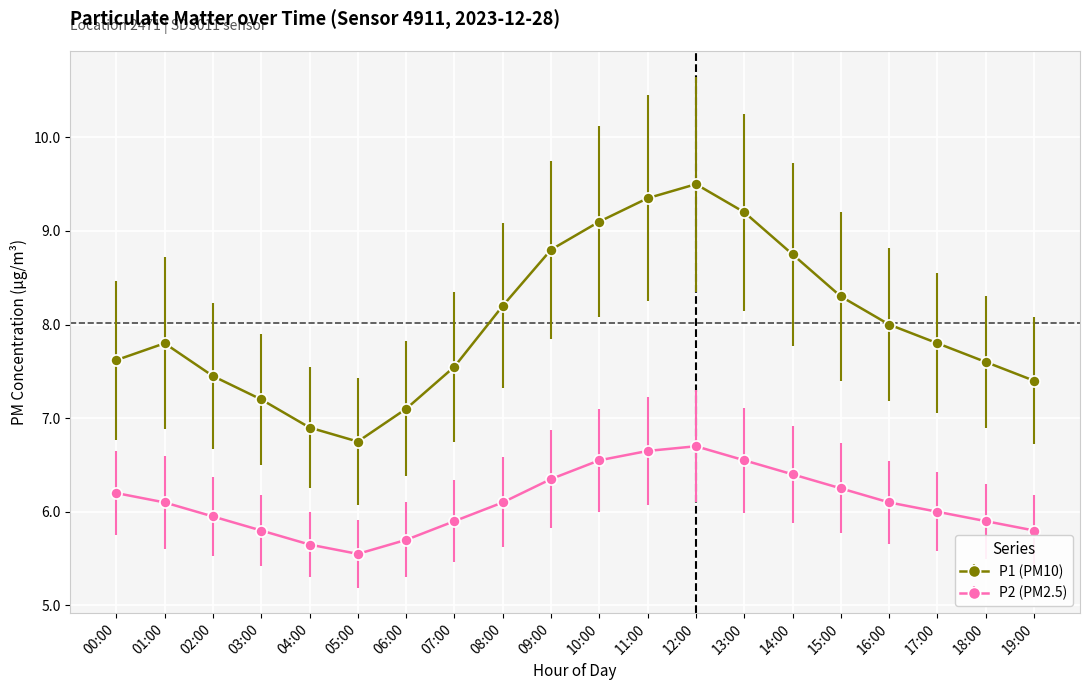

Does the chart display data point markers on the line(s)?

Yes